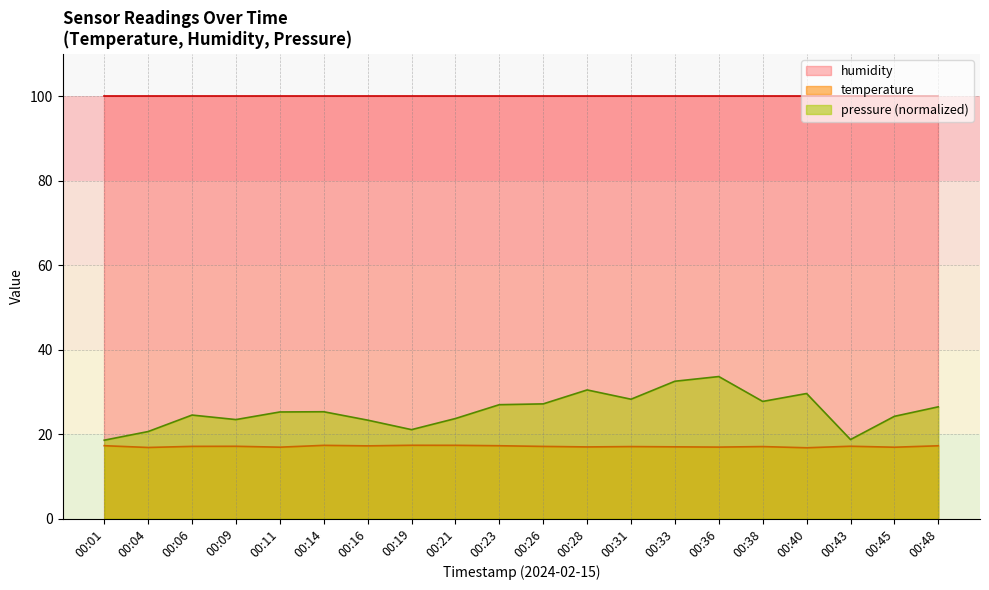

True or false: the data has more than 1 interior local peaks.

True